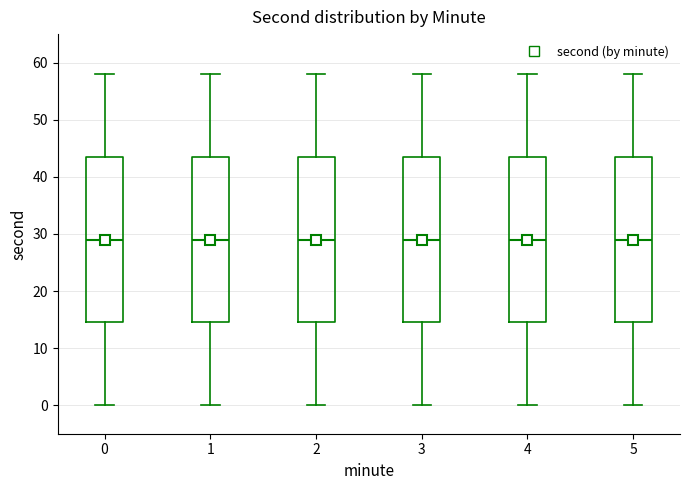

Where does the upper whisker of the box at x = 4 end on the y-axis? The values are not printed on the chart, so give them approximately, as read against the axis.

58